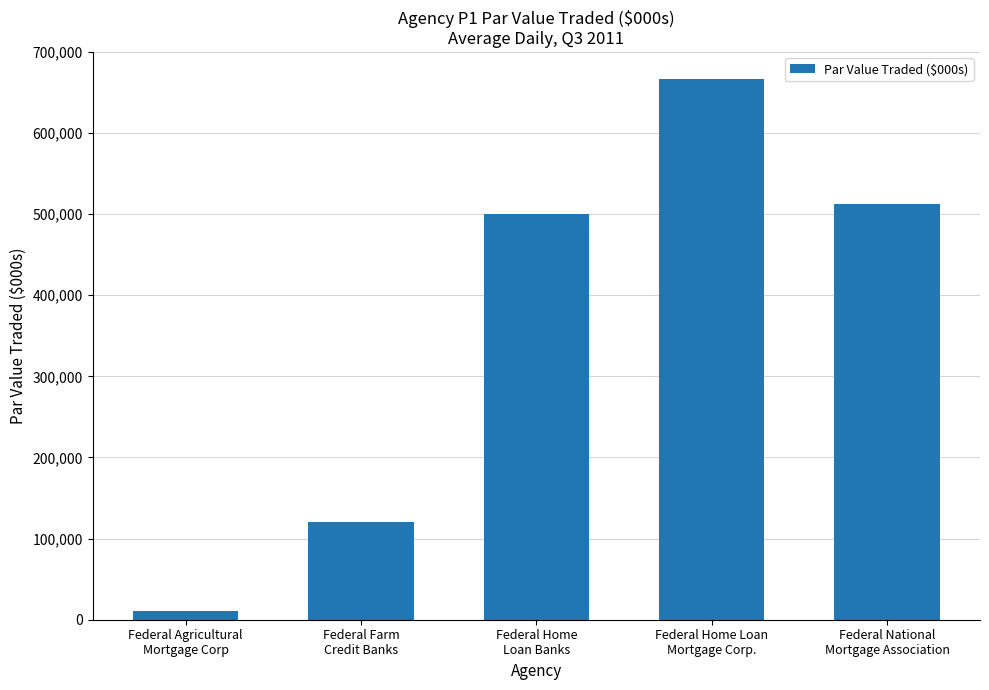

Reading right to left, list all the values displayed in this chart.

513027.0	666547.8	500039.5	120483.3	11121.9